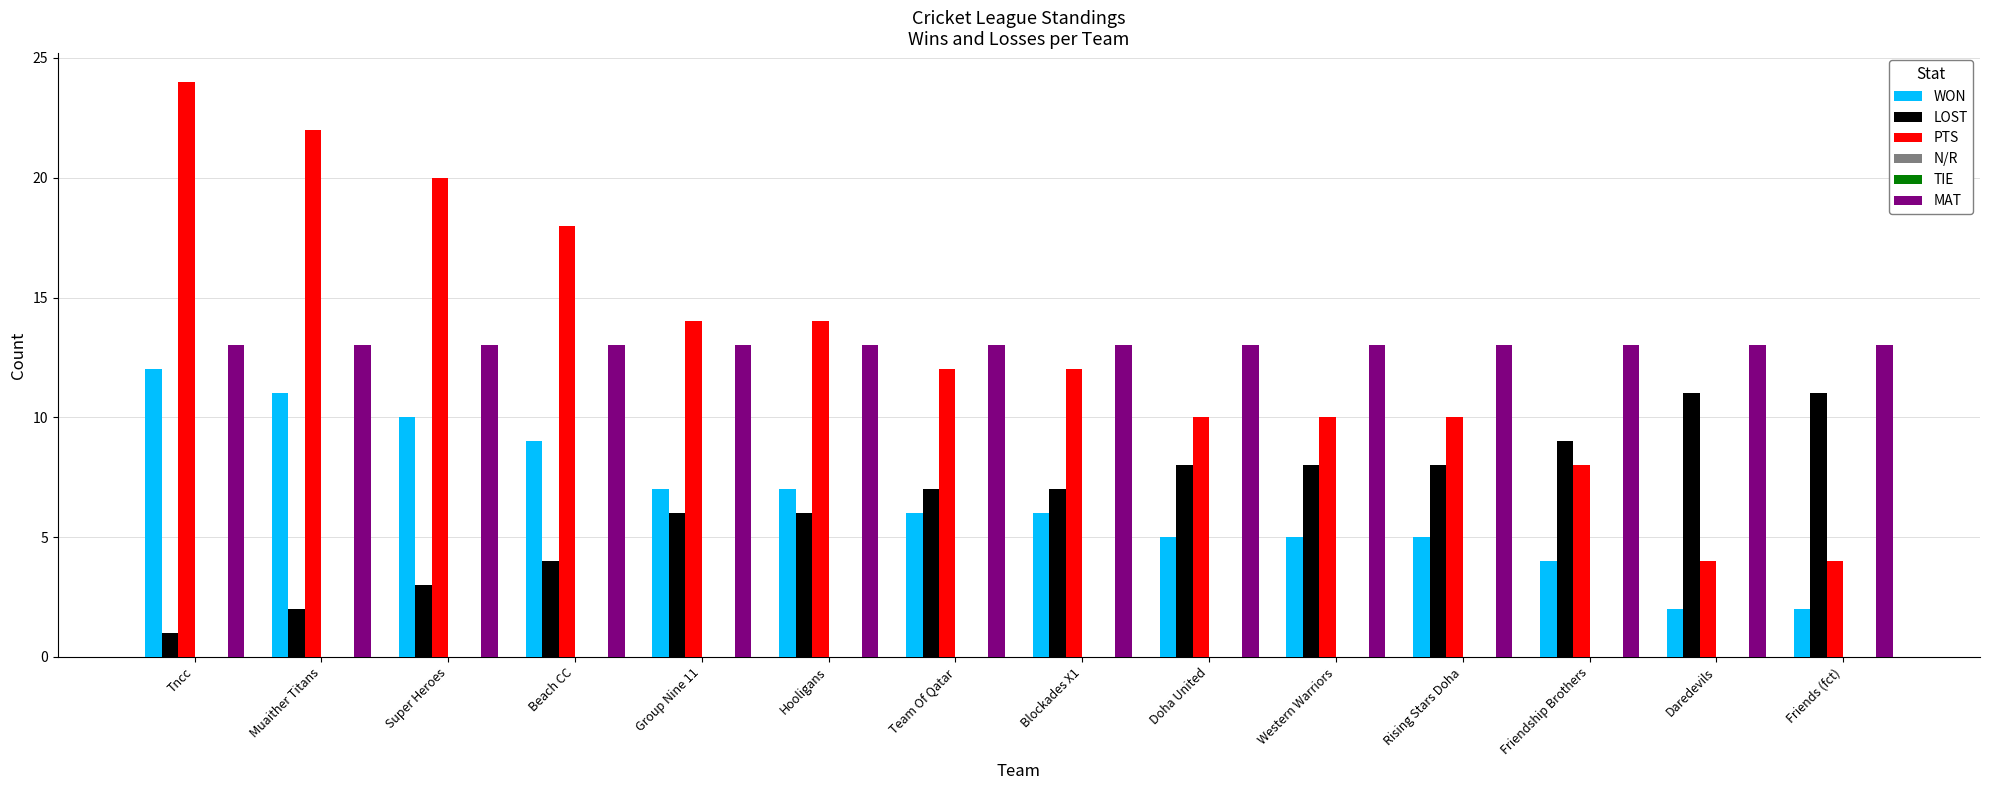

The WON series shows 9 at Beach CC. True or false?

True